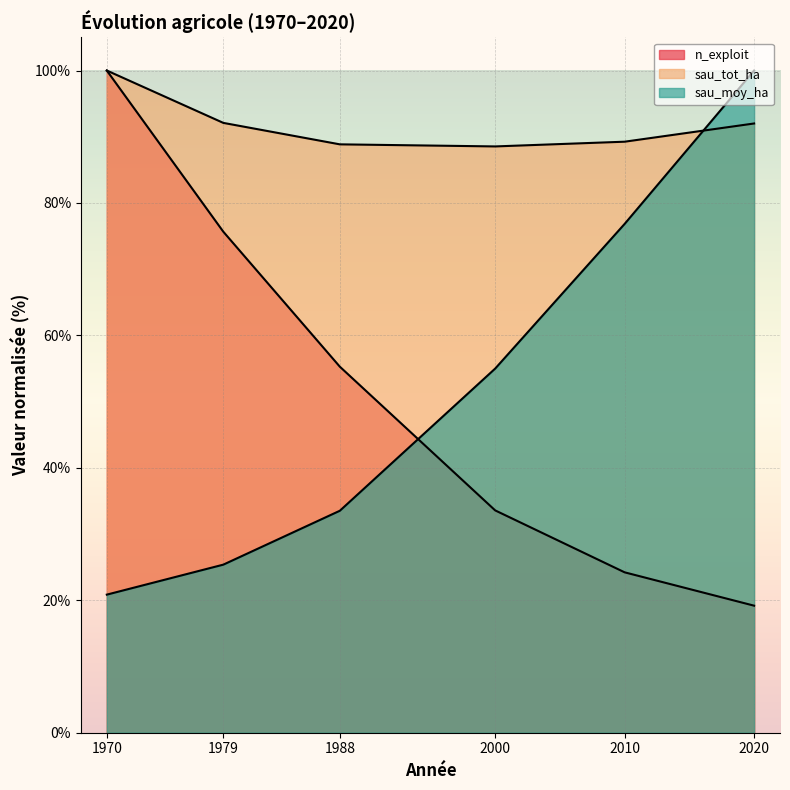

How many values in the sau_tot_ha series exceed 92?

3